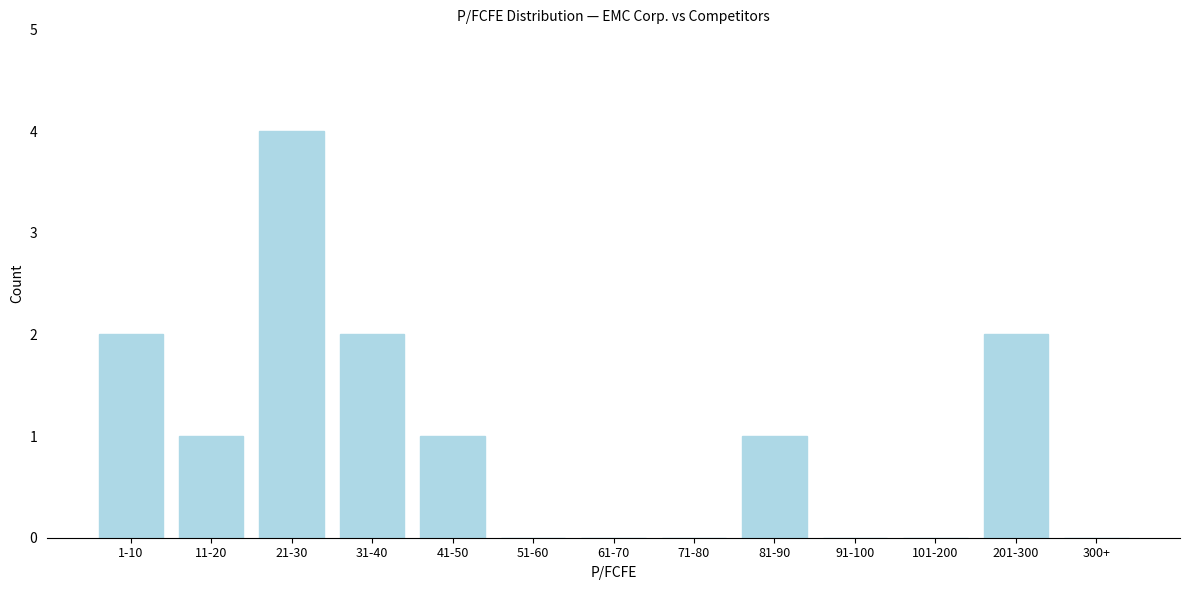

Reading right to left, list all the values displayed in this chart.

300+=0	201-300=2	101-200=0	91-100=0	81-90=1	71-80=0	61-70=0	51-60=0	41-50=1	31-40=2	21-30=4	11-20=1	1-10=2